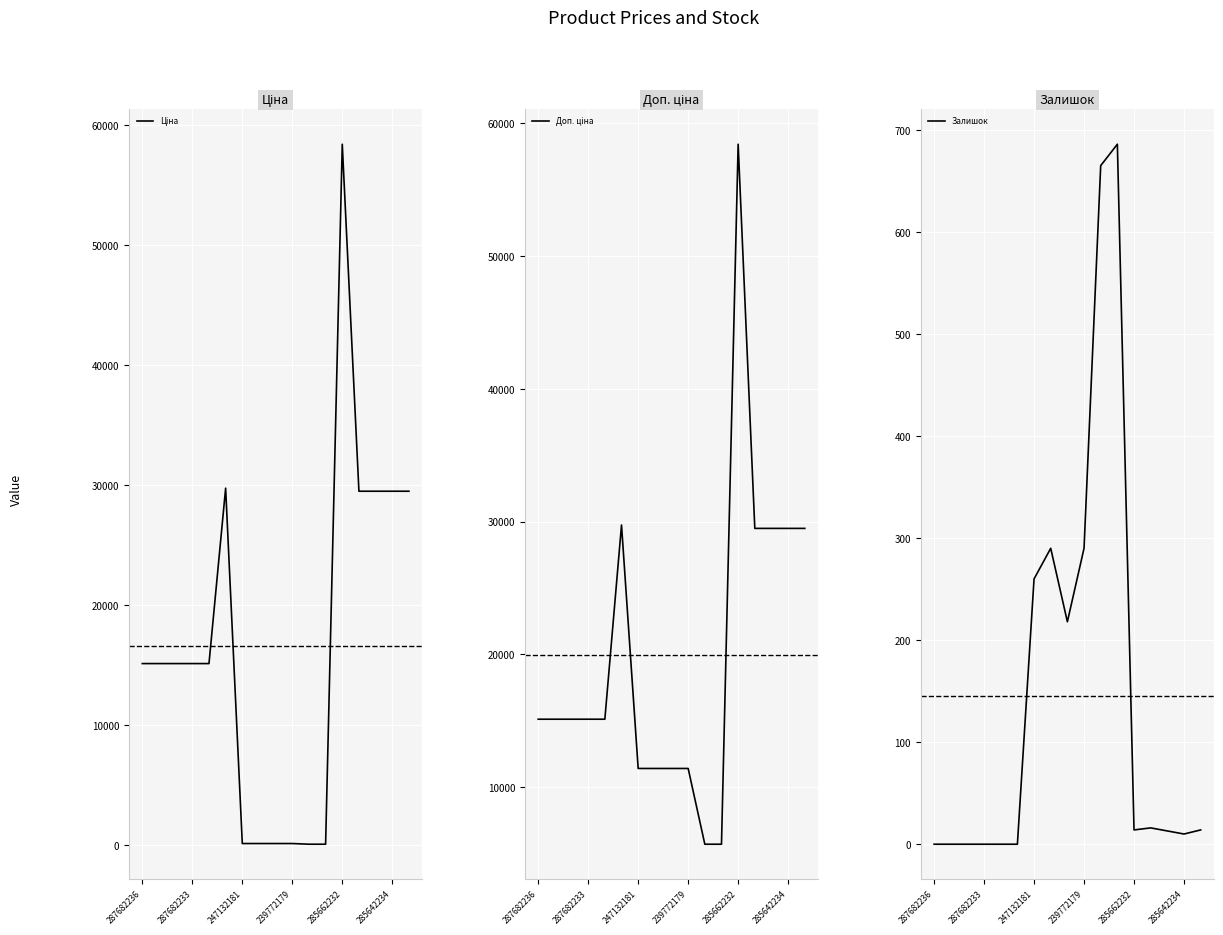

Reading left to right, list all the values displayed in this chart.

Ціна: 15120.0	15120.0	15120.0	15120.0	15120.0	29747.2	114.1	114.1	114.1	114.1	57.0	57.0	58426.5	29491.5	29491.5	29491.5	29491.5
Доп. ціна: 15120.0	15120.0	15120.0	15120.0	15120.0	29747.2	11410.0	11410.0	11410.0	11410.0	5705.0	5705.0	58426.5	29491.5	29491.5	29491.5	29491.5
Залишок: 0.0	0.0	0.0	0.0	0.0	0.0	260.0	290.0	218.0	290.0	665.0	686.0	14.0	16.0	13.0	10.0	14.0